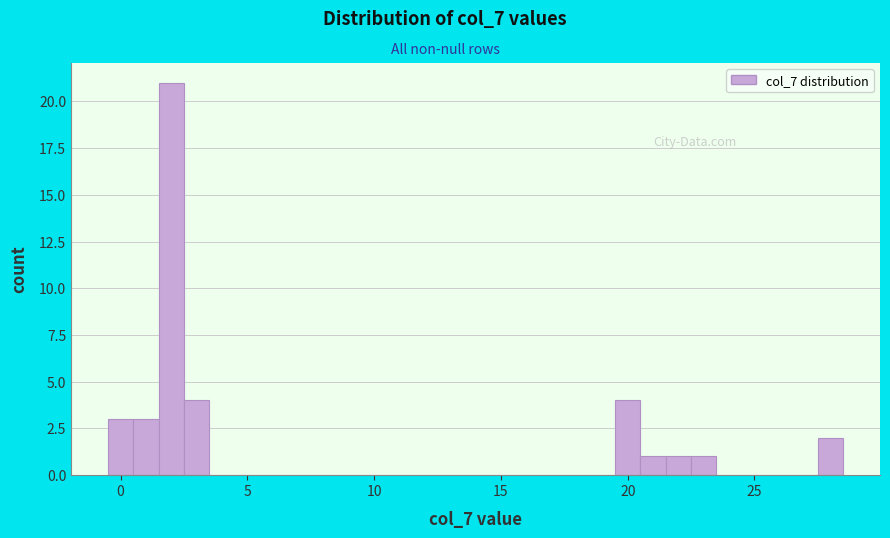

Read against the x-axis, roughly where is the centre of the tallest bar?

2.0